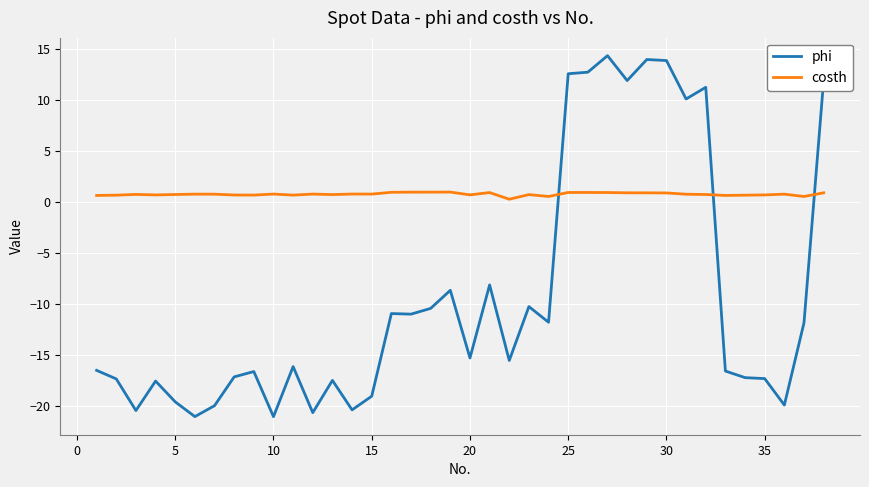

What is the difference between the second highest and second lowest values in the costh series?

0.4